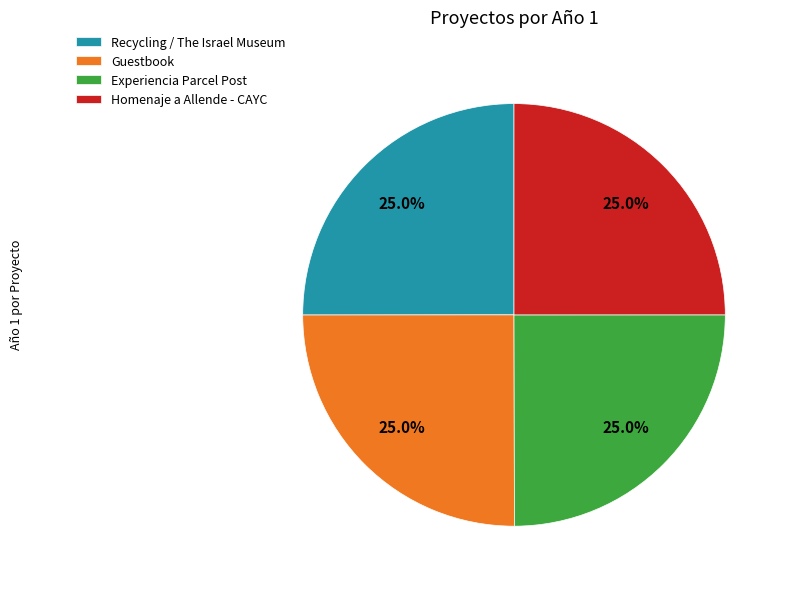

Is it true that Experiencia Parcel Post is 38% of the pie?

False